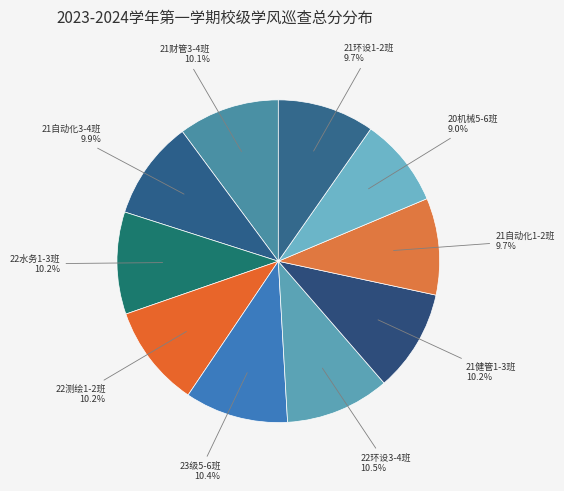

Does any single category account for the majority?

No